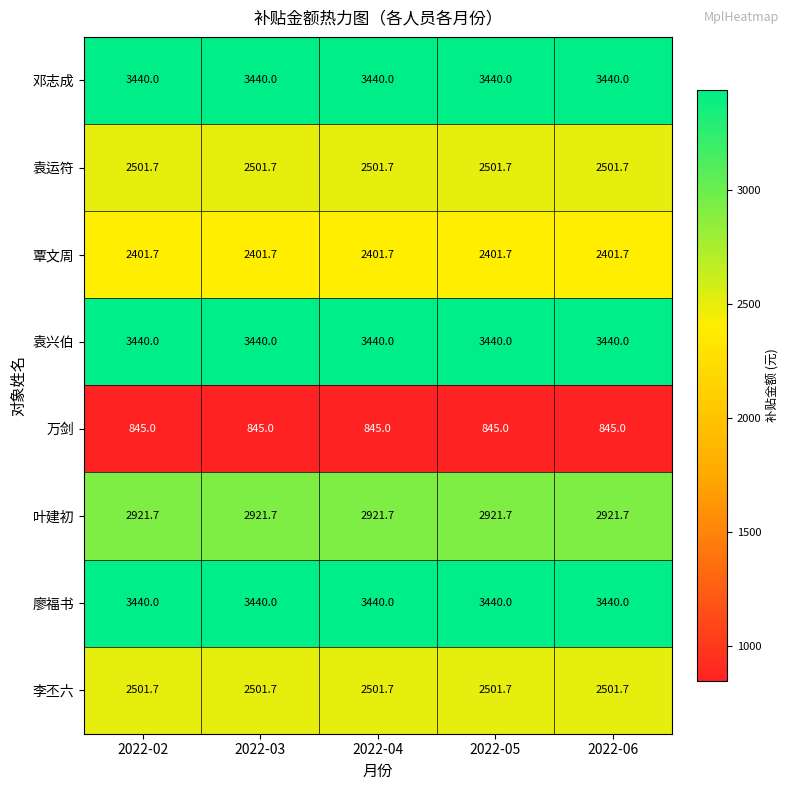

What is the difference between the highest and lowest values at 2022-03?

2595.0